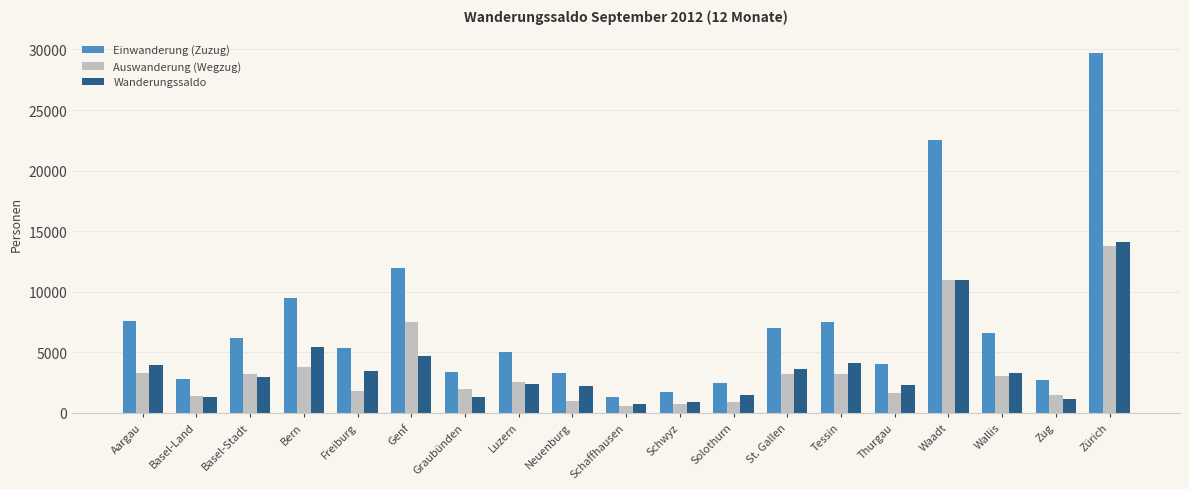

What is the highest value of the Auswanderung (Wegzug) series?

13762